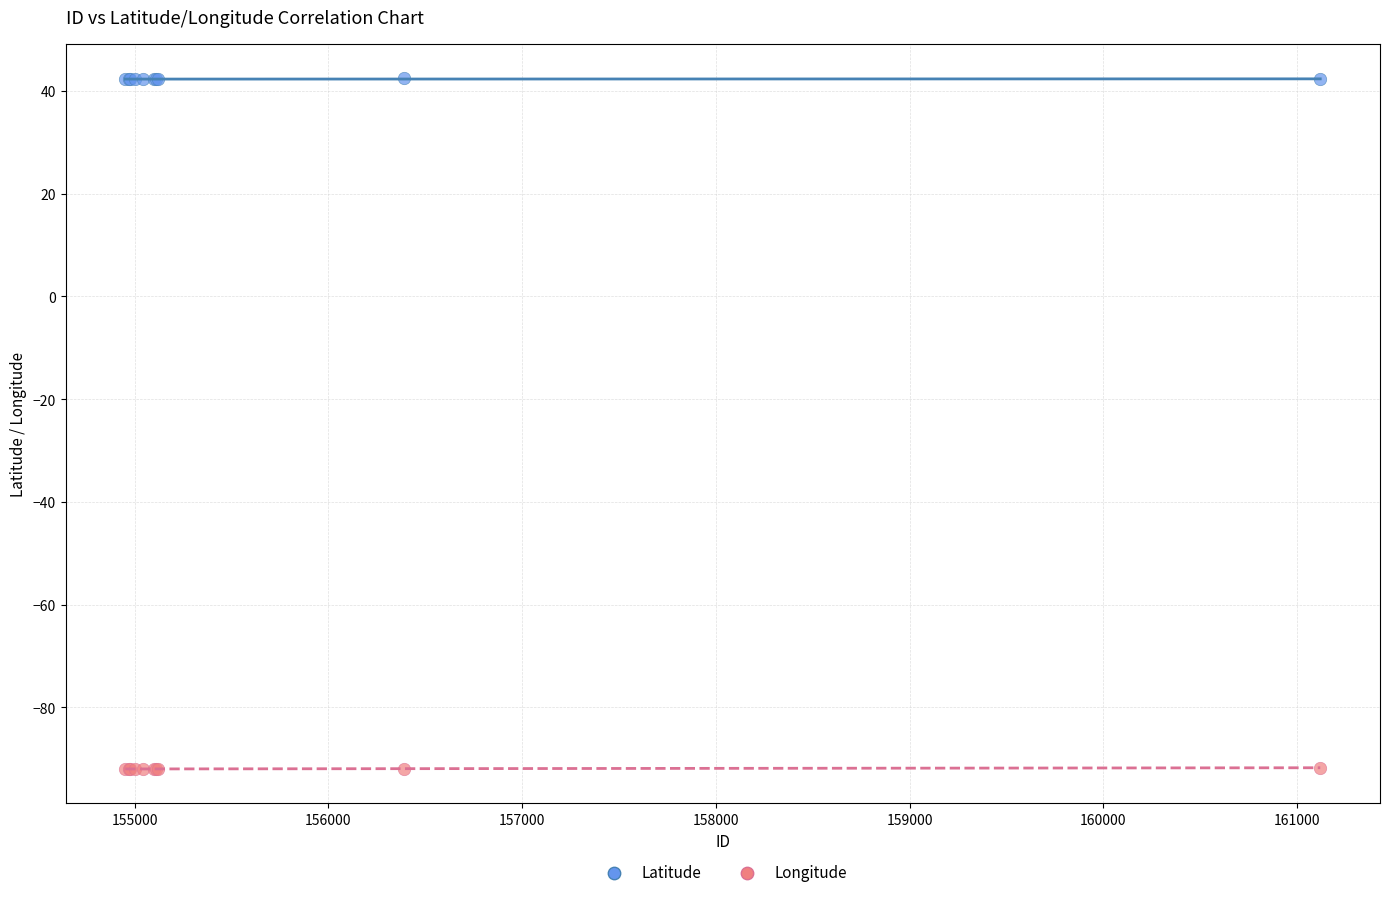

Which series reaches the minimum Y coordinate?

Longitude